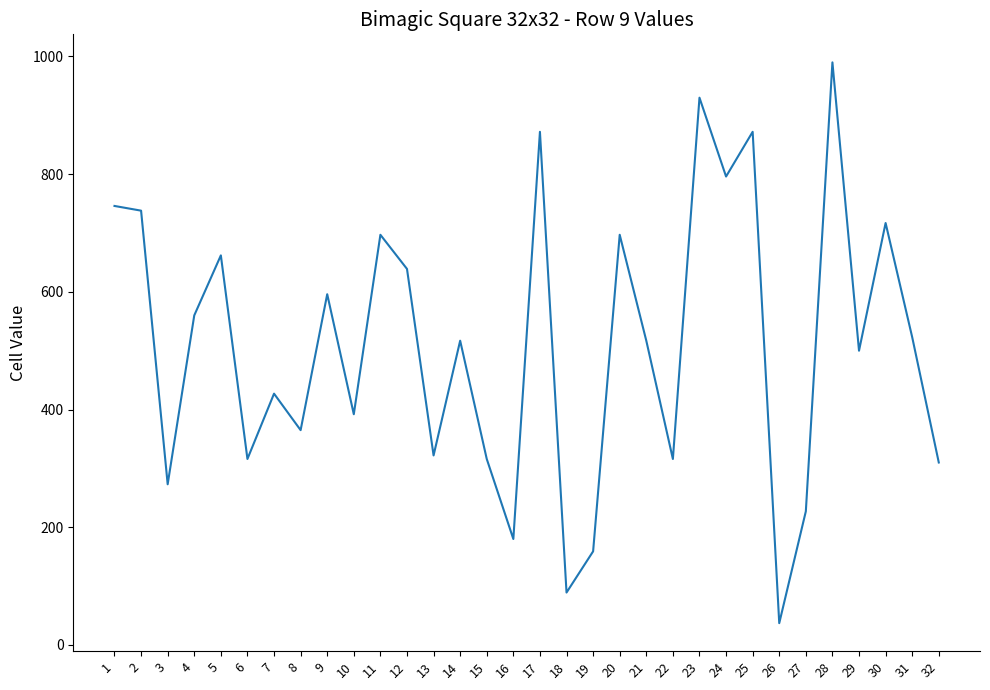

How many distinct data groups are displayed?

1